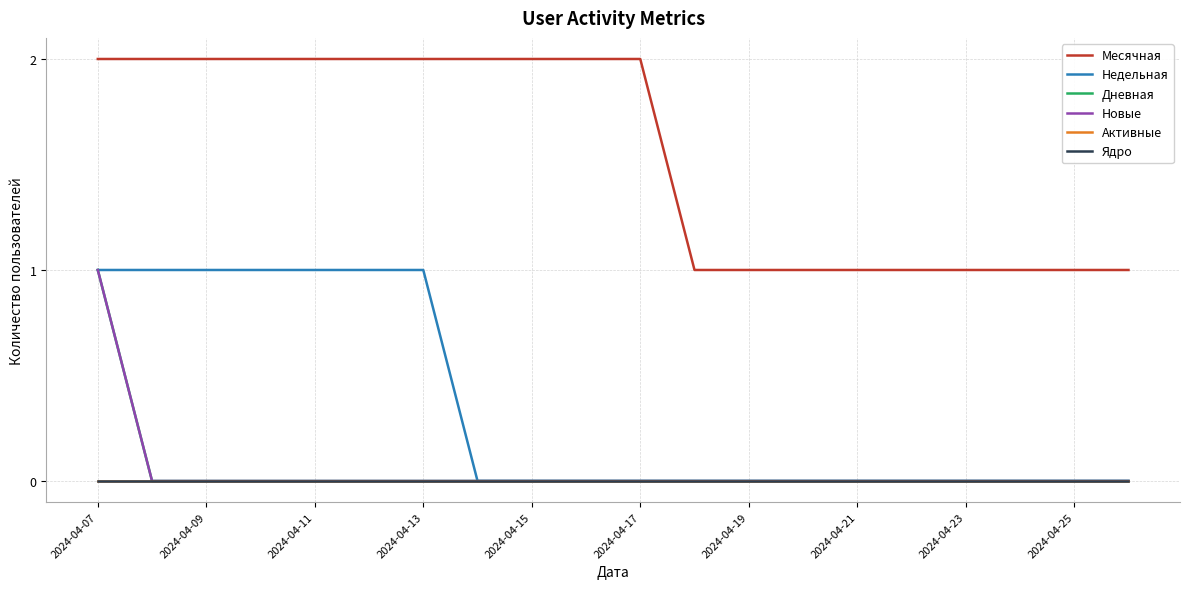

Which category has the highest value across all series?

2024-04-07